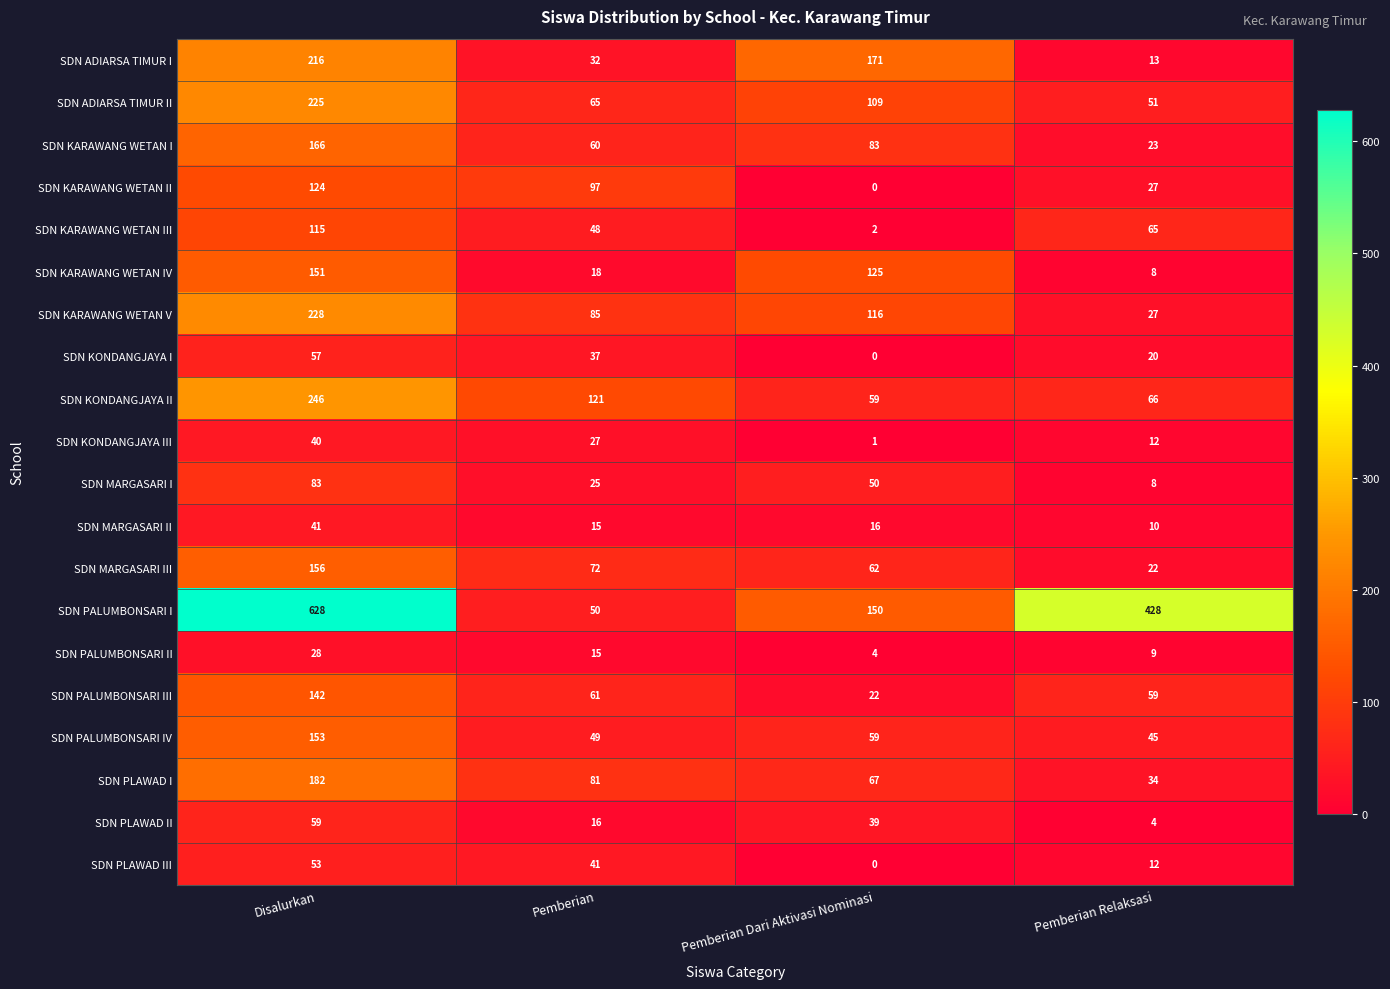

What is the maximum value shown in the chart?

628